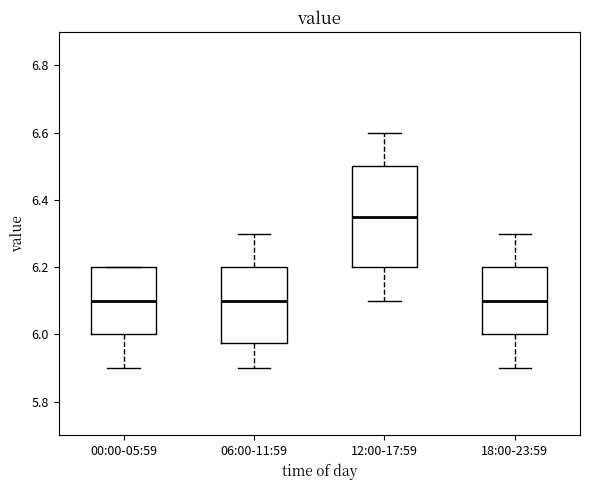

Comparing the boxes themselves (not the whiskers), which one is the tallest?

12:00-17:59